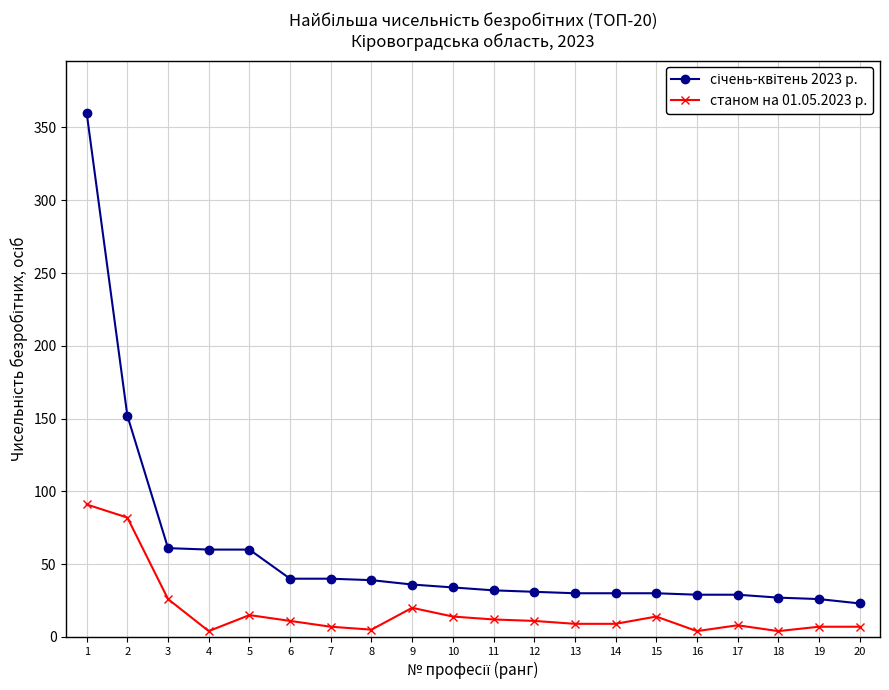

What is the greatest value displayed?

360